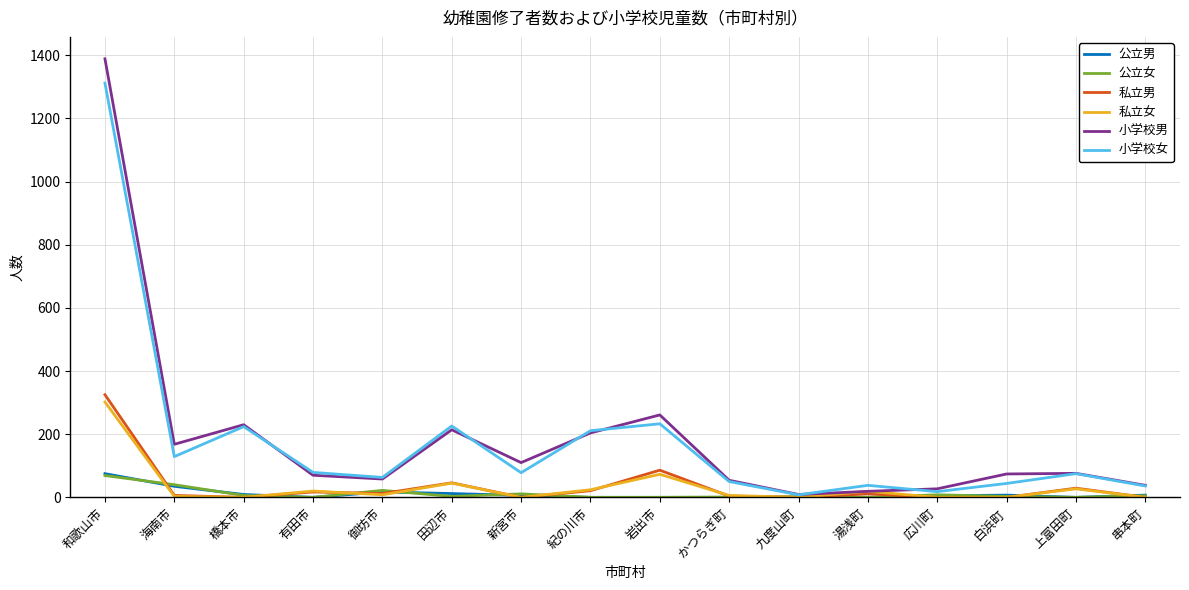

What are all the series names shown in the legend?

公立男, 公立女, 私立男, 私立女, 小学校男, 小学校女